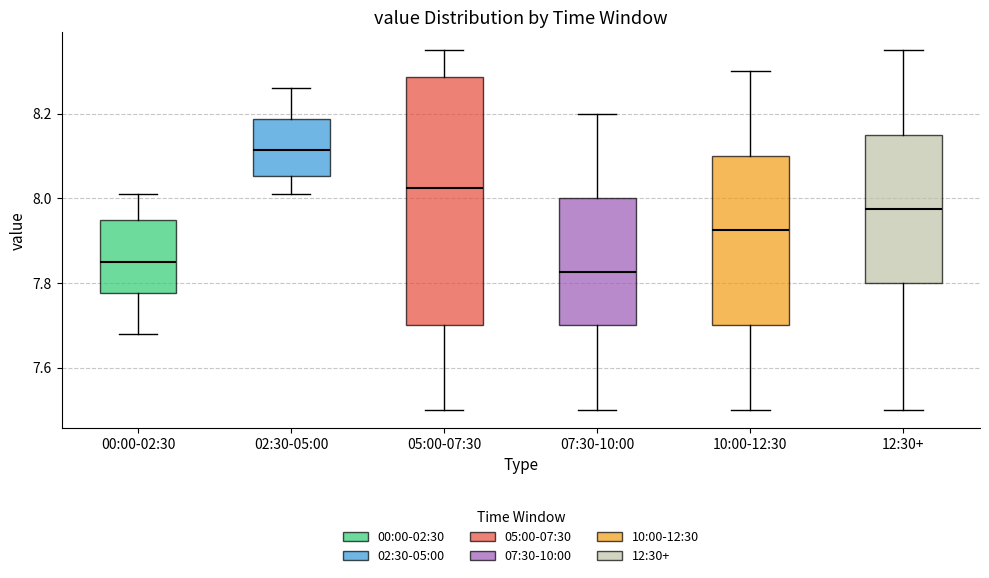

Comparing the boxes themselves (not the whiskers), which one is the tallest?

05:00-07:30